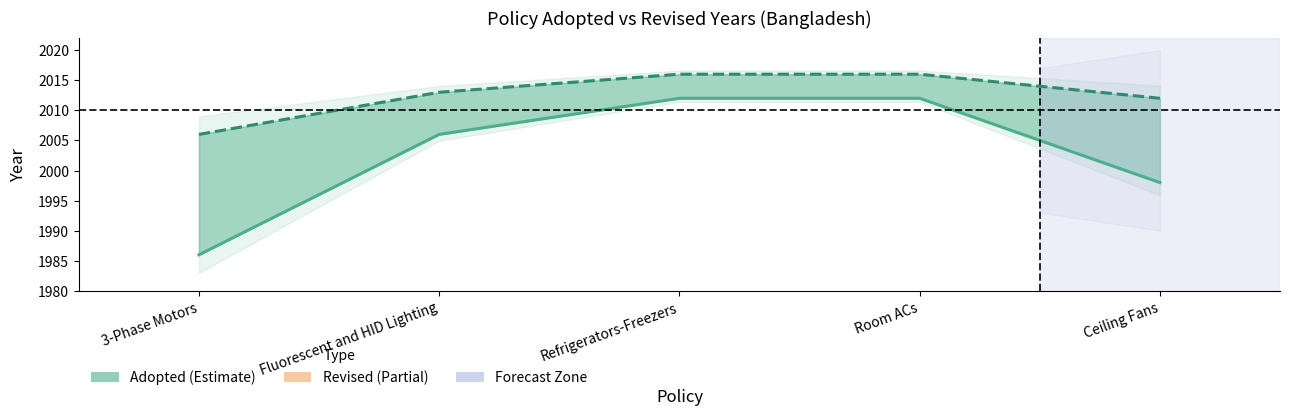

The Revised series shows 880 at Ceiling Fans. True or false?

False